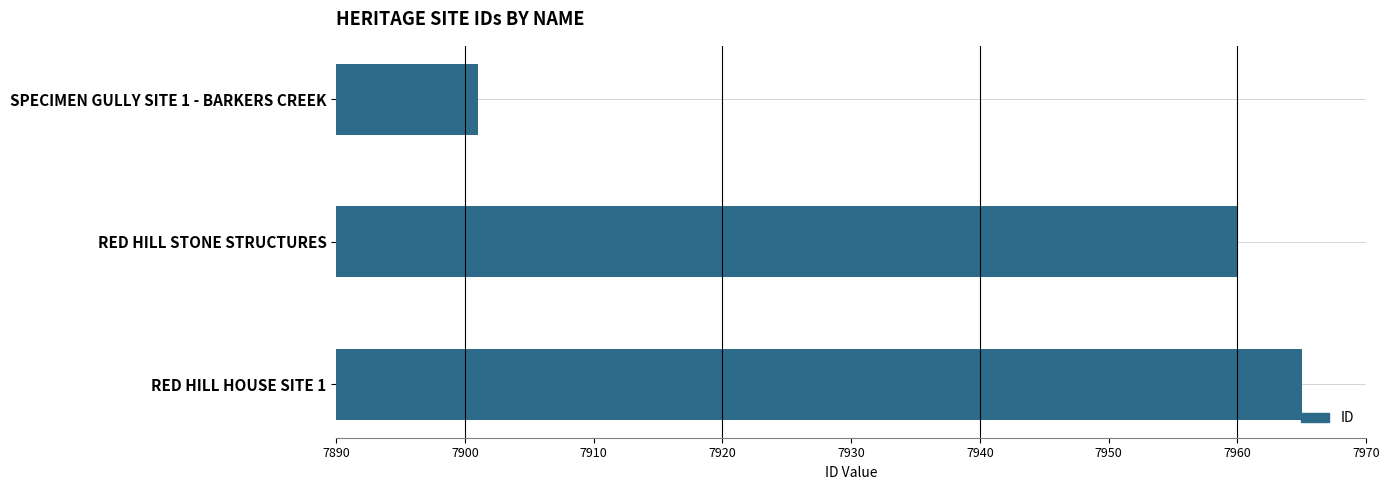

Where is the data nearest to the value 7933?

RED HILL STONE STRUCTURES